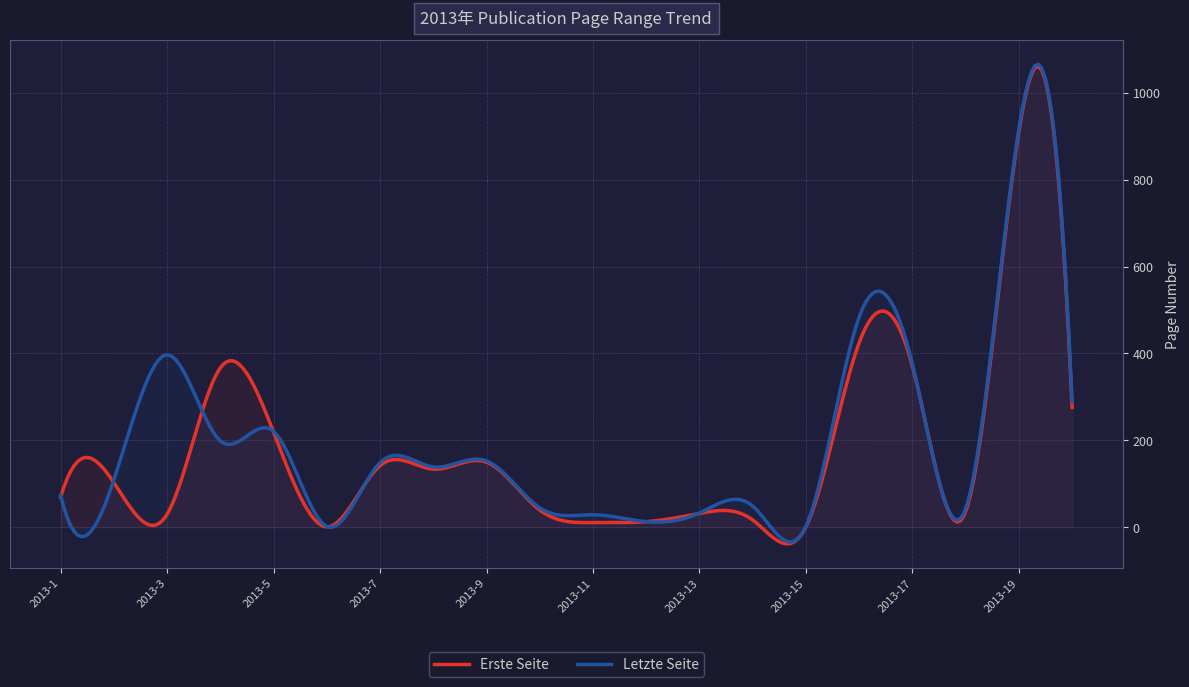

Reading right to left, extract all data points from this chart.

Erste Seite: 2013-20=276	2013-19=911	2013-18=36	2013-17=371	2013-16=425	2013-15=1	2013-14=17	2013-13=32	2013-12=13	2013-11=11	2013-10=40	2013-9=150	2013-8=134	2013-7=142	2013-6=1	2013-5=219	2013-4=367	2013-3=30	2013-2=103	2013-1=69
Letzte Seite: 2013-20=290	2013-19=917	2013-18=43	2013-17=376	2013-16=484	2013-15=2	2013-14=49	2013-13=33	2013-12=13	2013-11=29	2013-10=45	2013-9=153	2013-8=139	2013-7=149	2013-6=2	2013-5=221	2013-4=199	2013-3=397	2013-2=109	2013-1=74